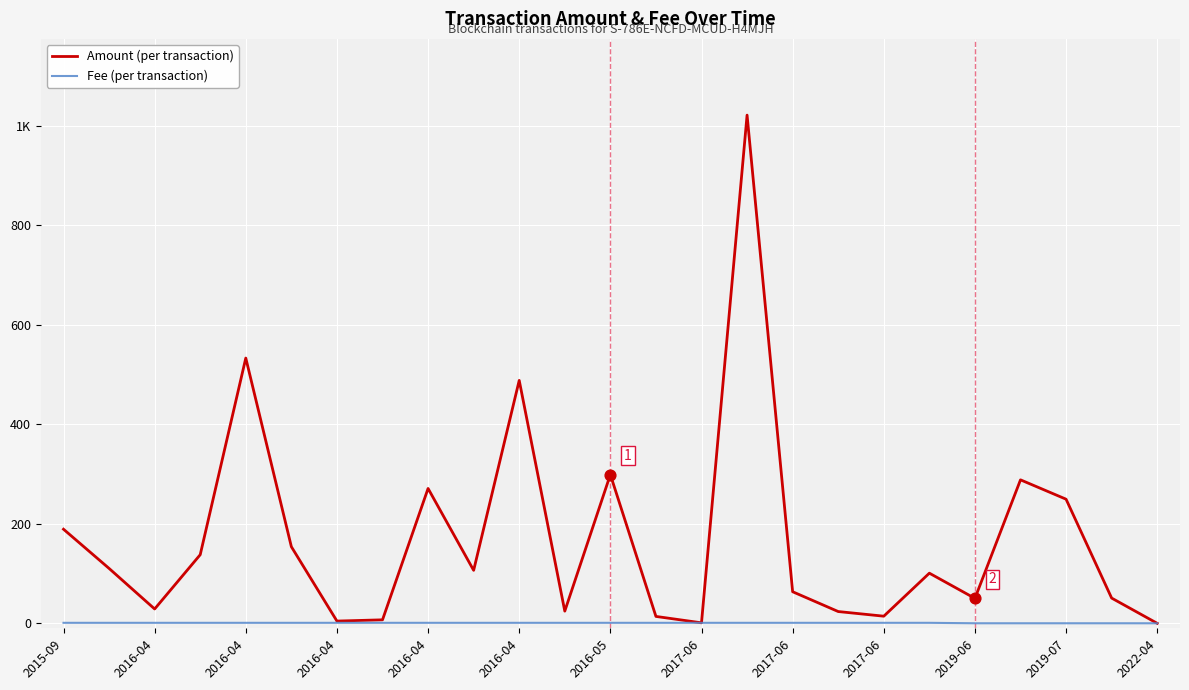

Is this an area chart (filled region under the line)?

No